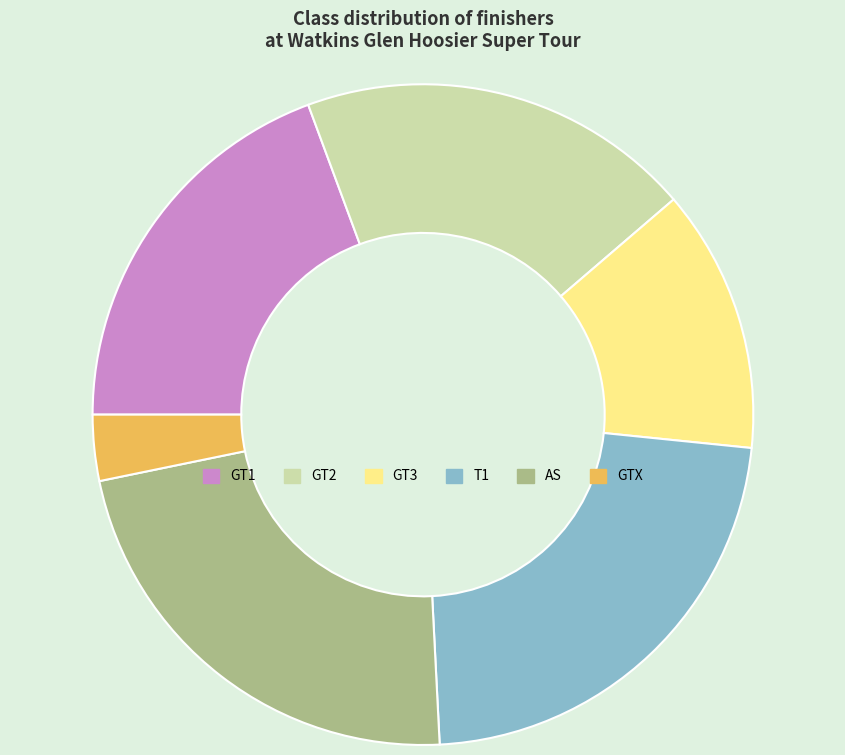

Does any single category account for the majority?

No